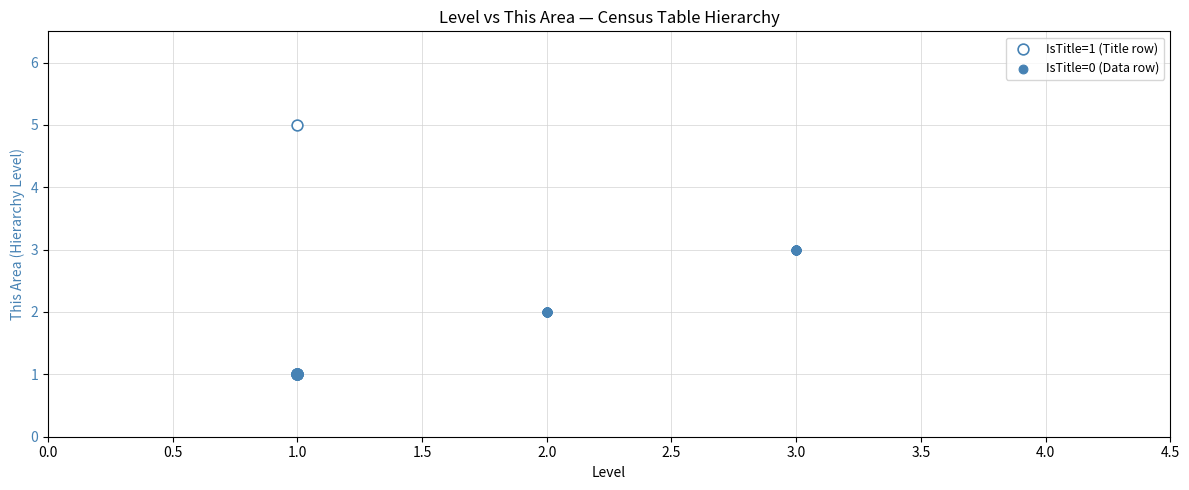

What are all the series names shown in the legend?

IsTitle=1 (Title row), IsTitle=0 (Data row)